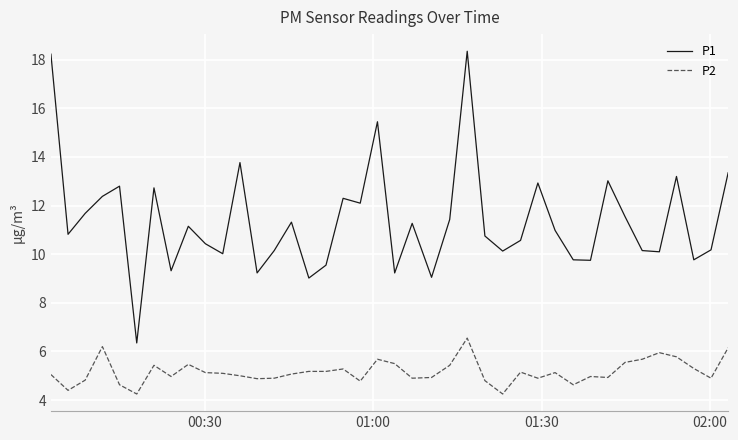

List the series in order of their overall mean, highest first.

P1, P2